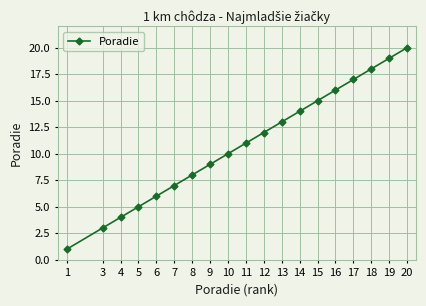

How many categories are shown in the chart?

19